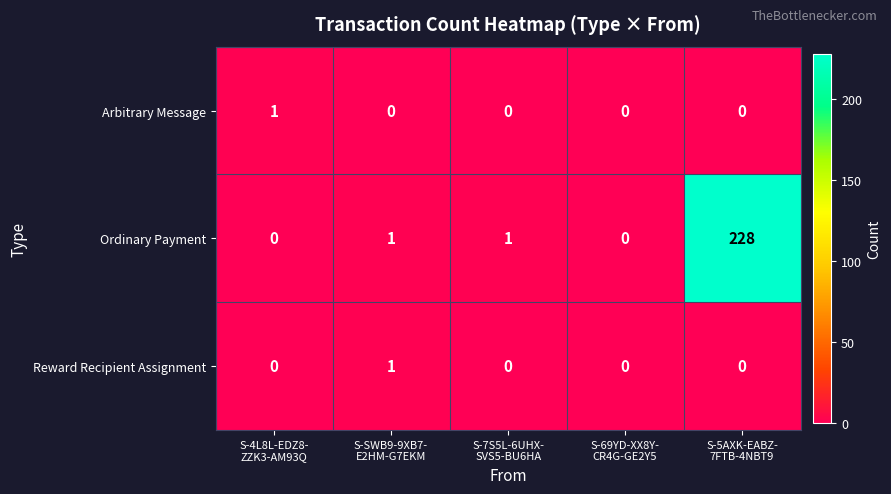

What is the maximum value shown in the chart?

228